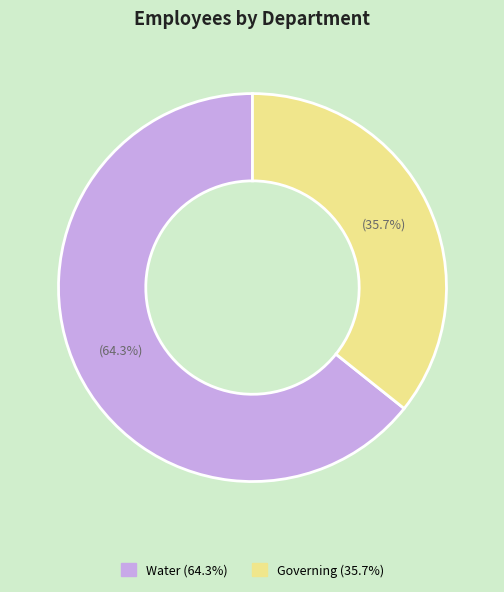

Count the number of slices in the pie.

2